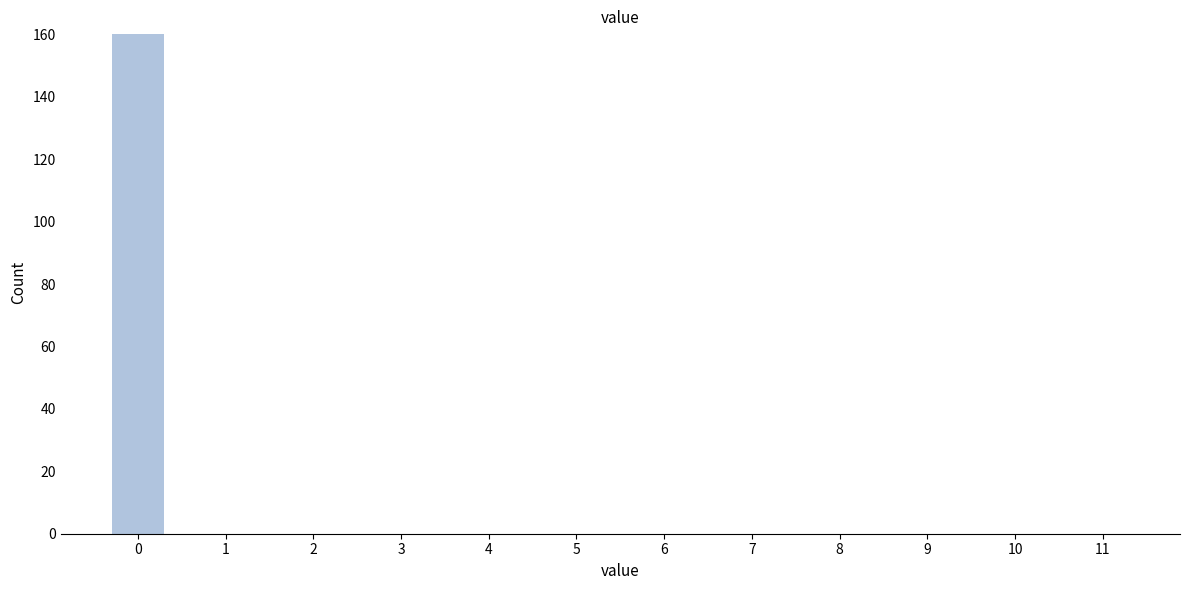

Reading right to left, list all the values displayed in this chart.

11=0	10=0	9=0	8=0	7=0	6=0	5=0	4=0	3=0	2=0	1=0	0=160